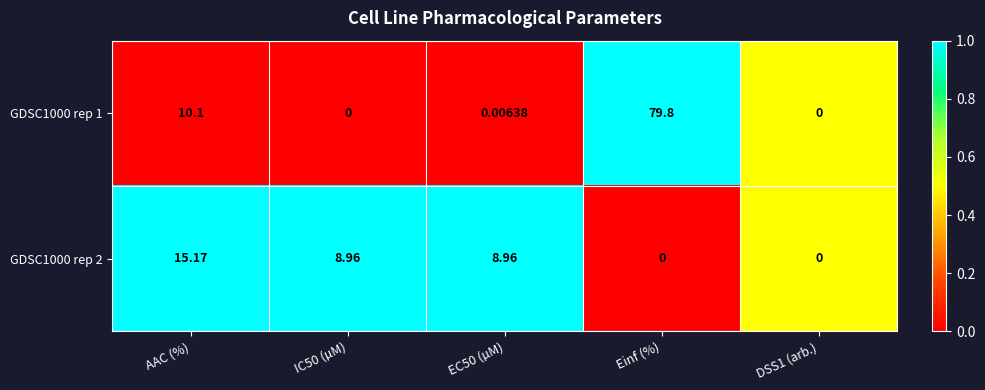

At which label does GDSC1000 rep 2 first exceed 8?

AAC (%)